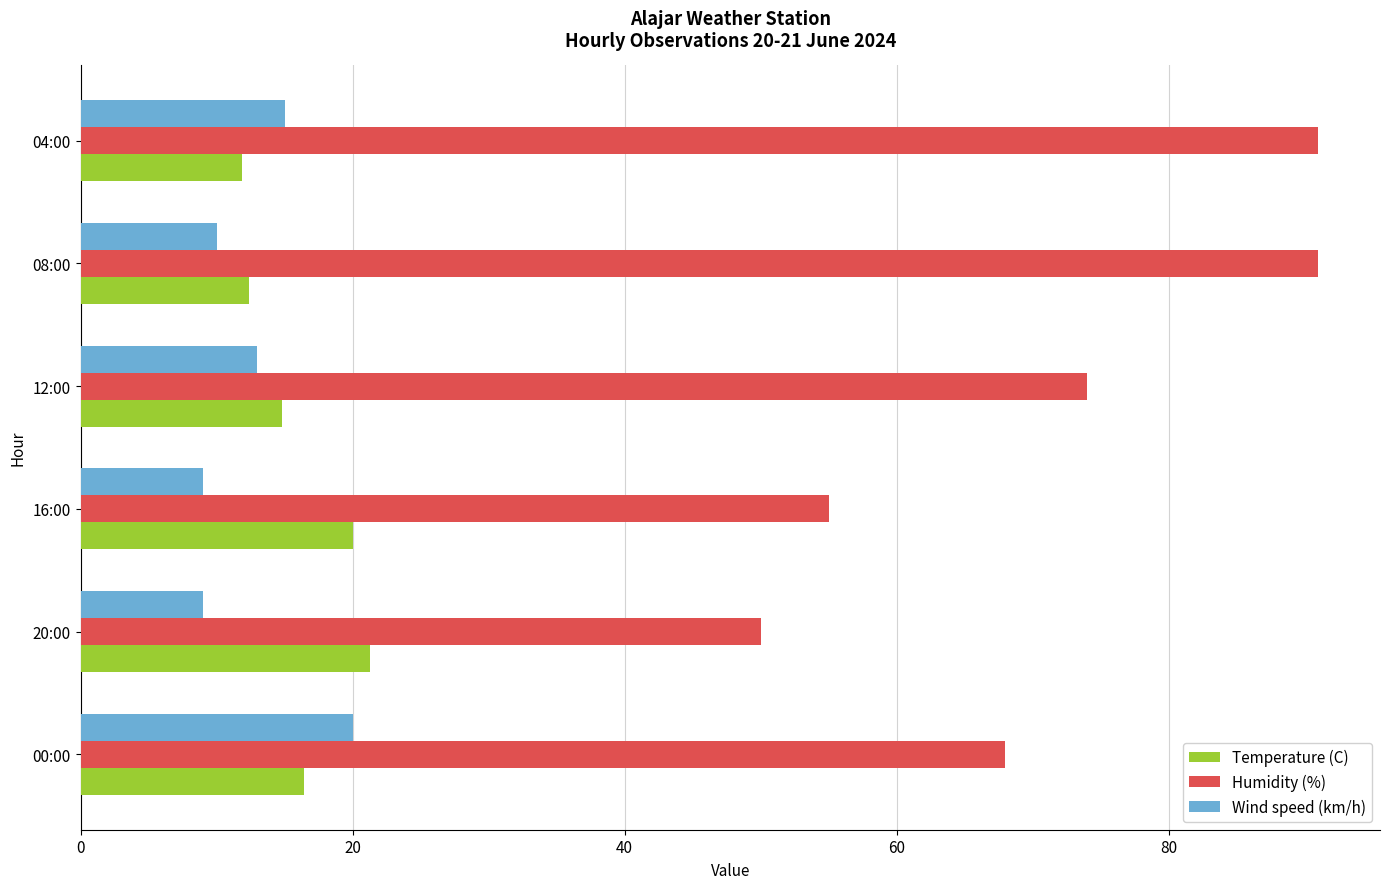

What is the maximum value for Humidity (%)?

91.0